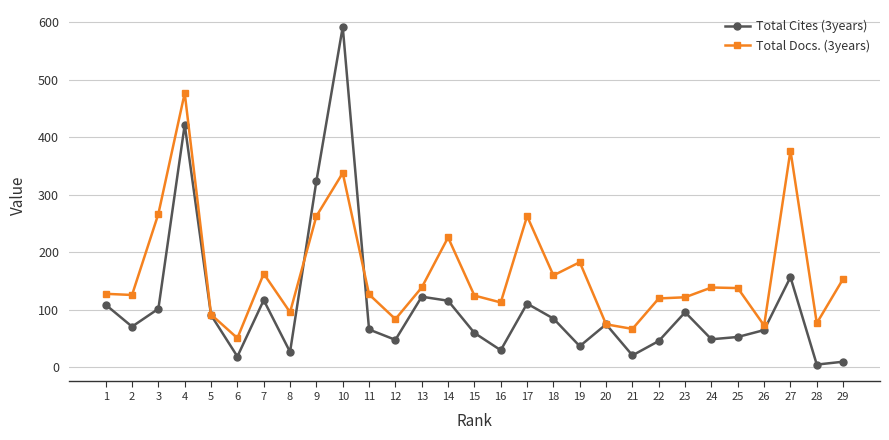

Which series changed the most between 6 and 15?

Total Docs. (3years)